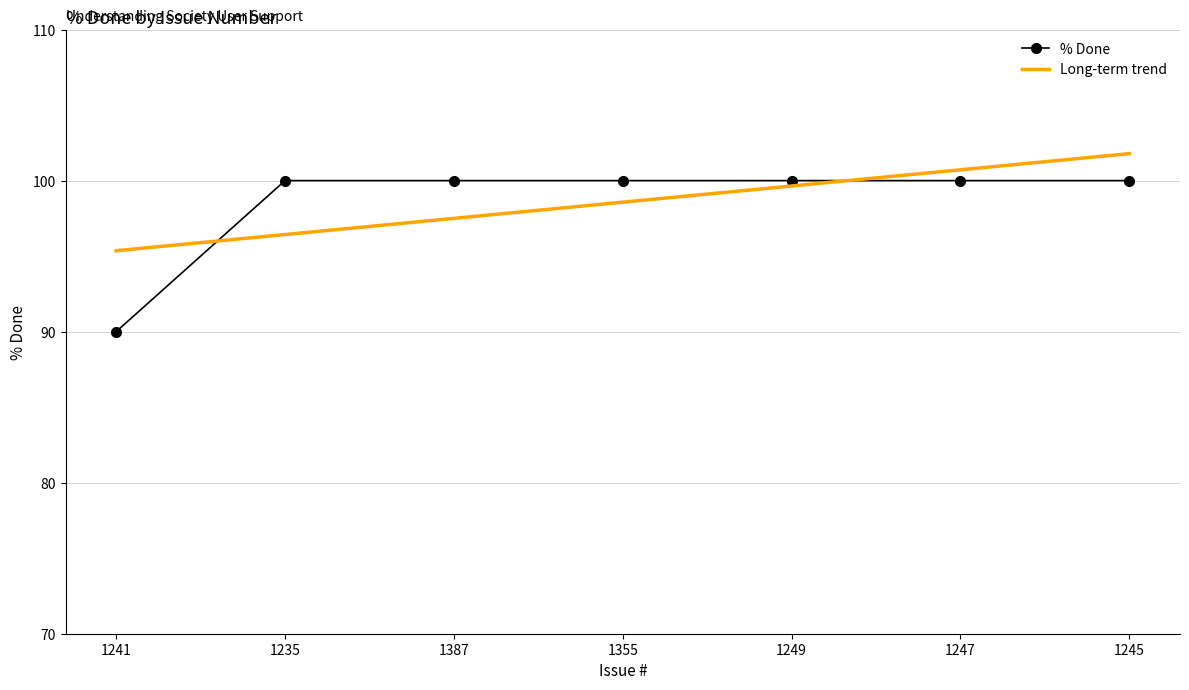

At which category does the chart reach its peak across all series?

1245